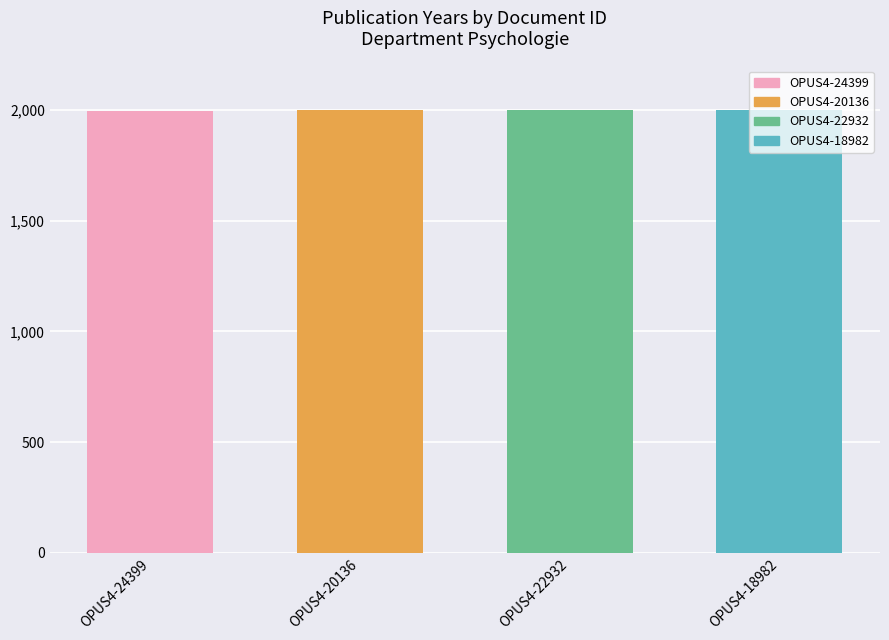

True or false: the data shows 1998 at OPUS4-22932.

True